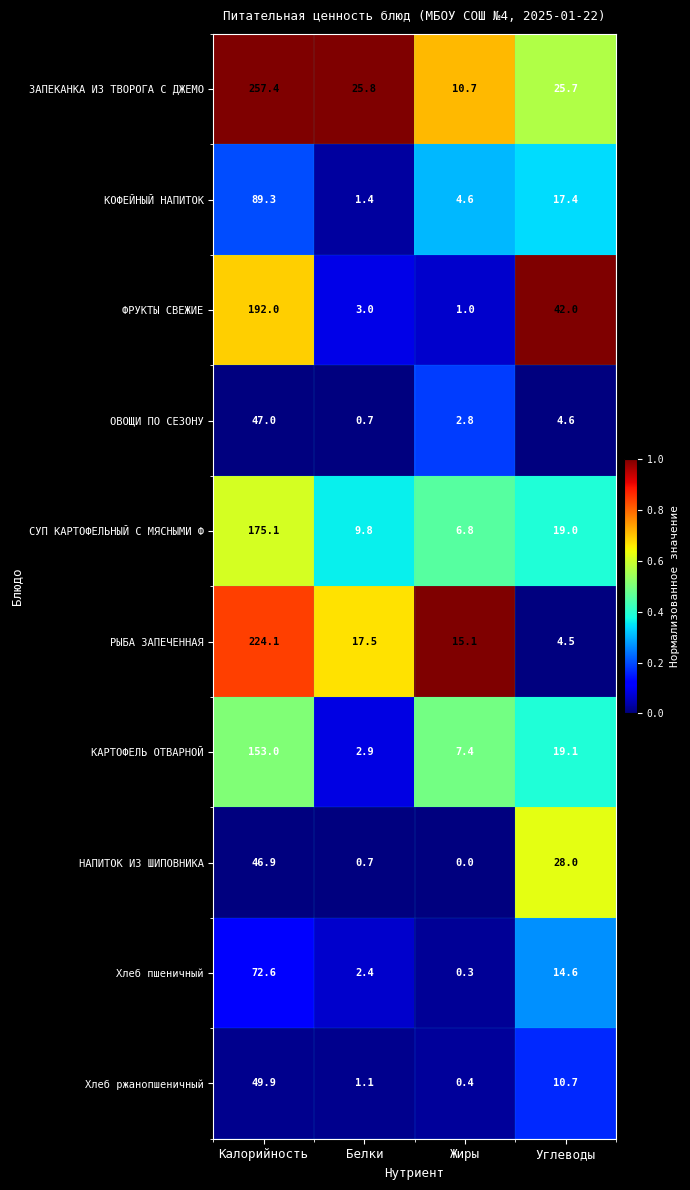

True or false: КАРТОФЕЛЬ ОТВАРНОЙ has a value of 2.9 at Белки.

True